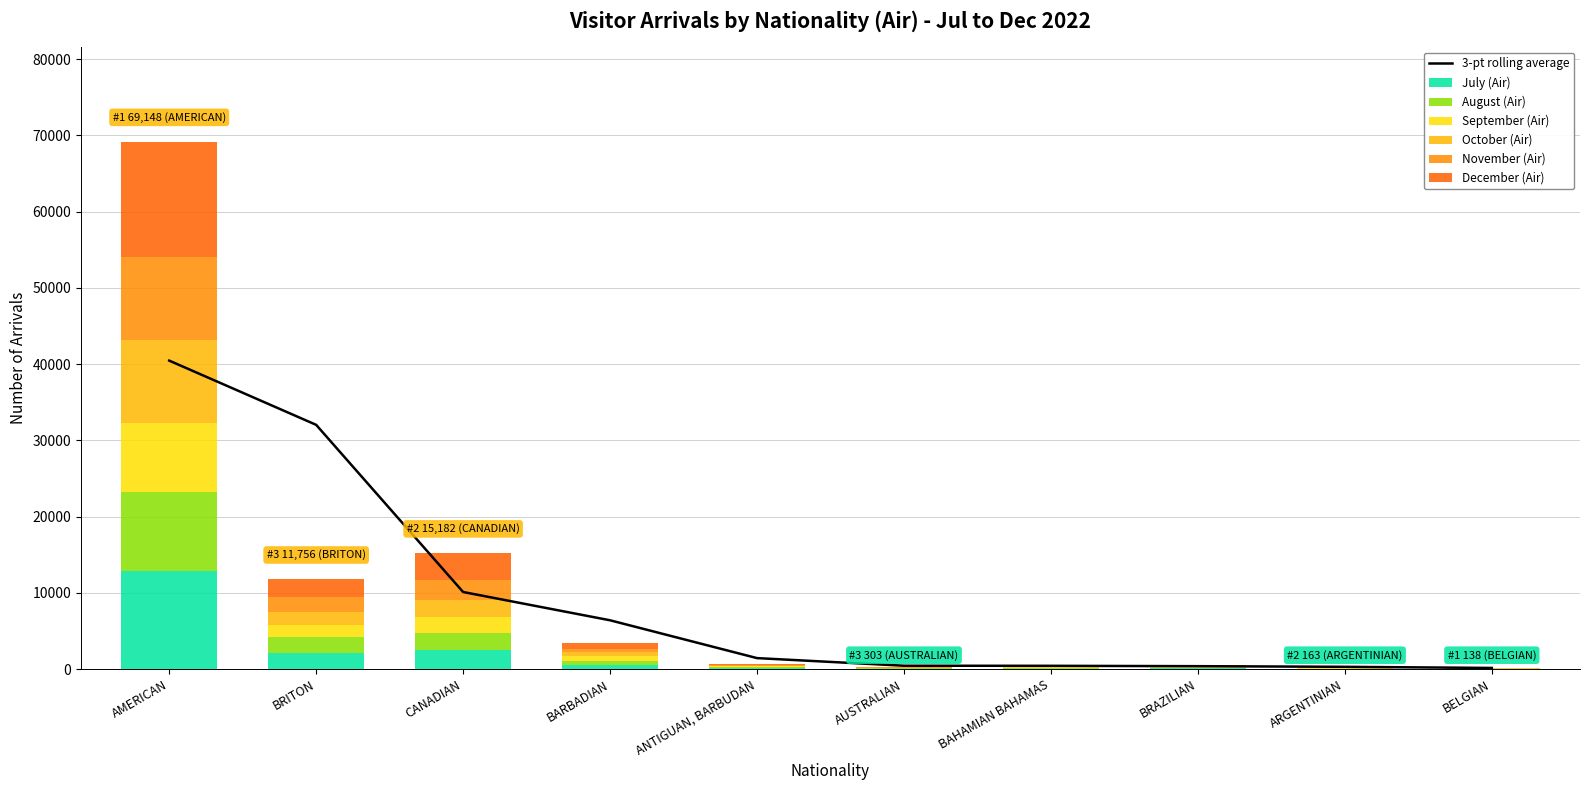

Which series has the widest spread of values?

December (Air)